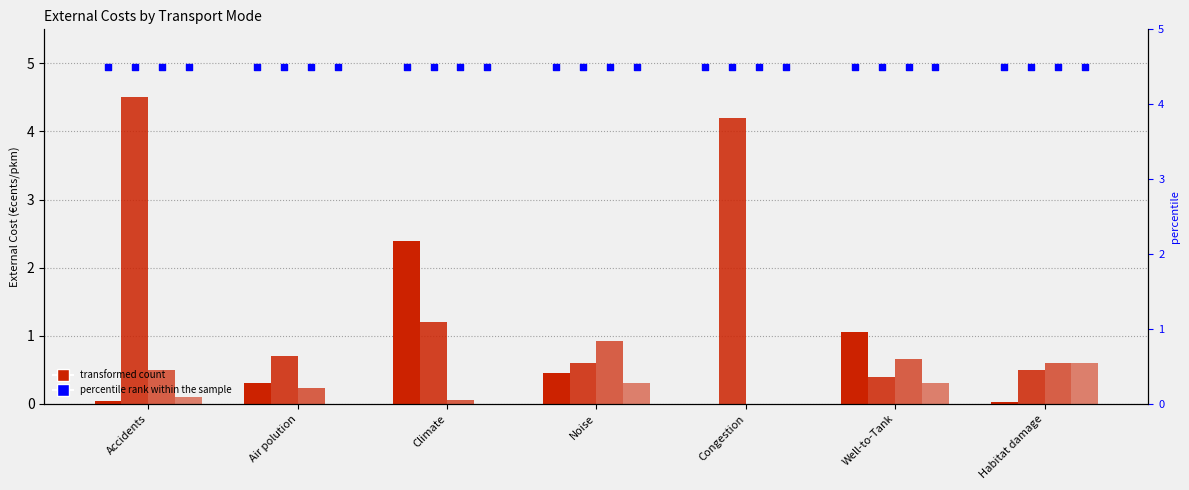

Is the value of CAR at Air polution greater than the value of RAIL at Climate?

Yes